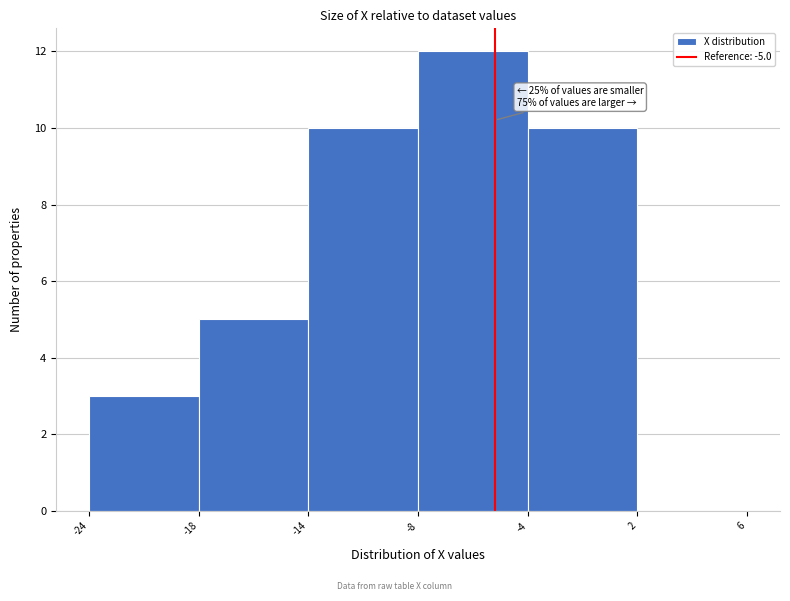

Reading right to left, transcribe all the data shown in this chart.

2=0	-4=10	-8=12	-14=10	-18=5	-24=3